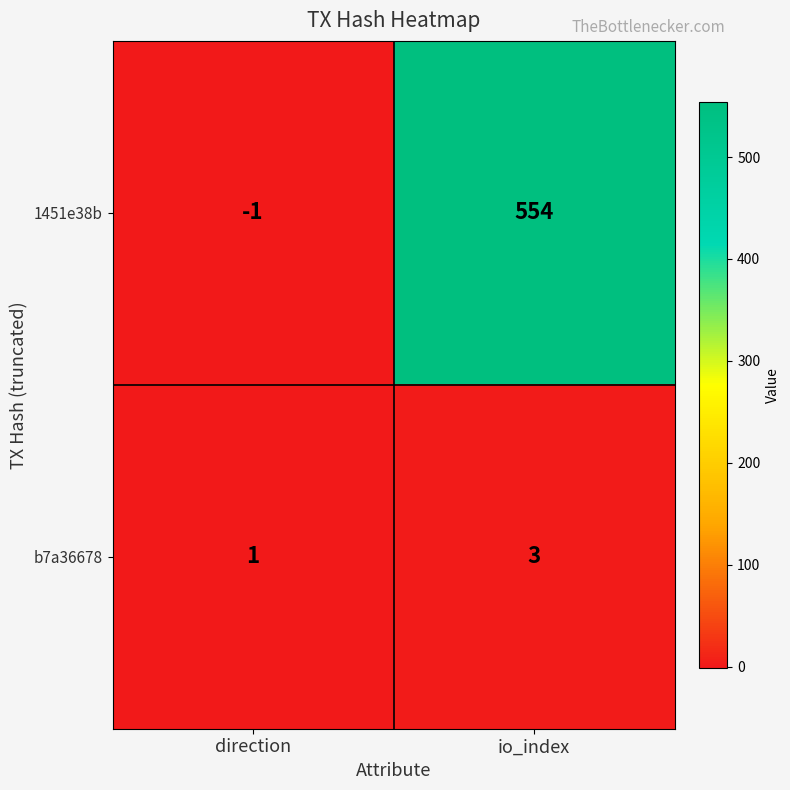

At how many categories does at least one series exceed 288?

1